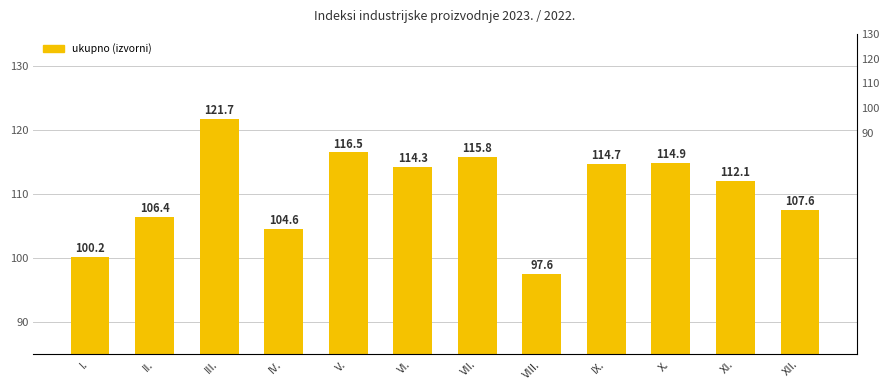

The value at XII. is 150.9. True or false?

False